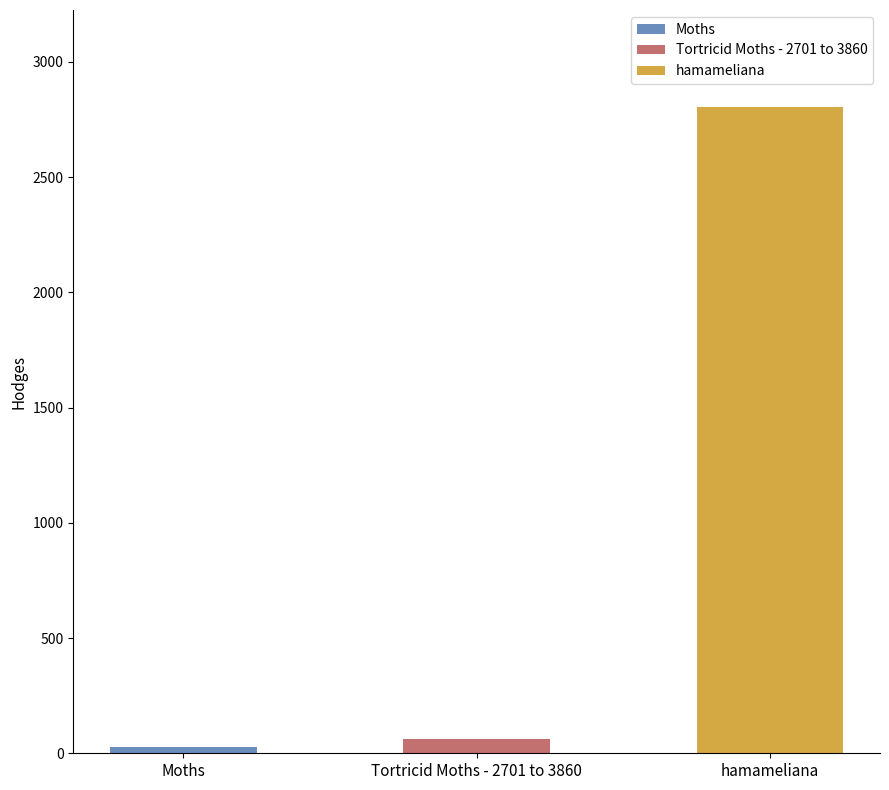

List the labels in order of value, smallest first.

Moths, Tortricid Moths - 2701 to 3860, hamameliana